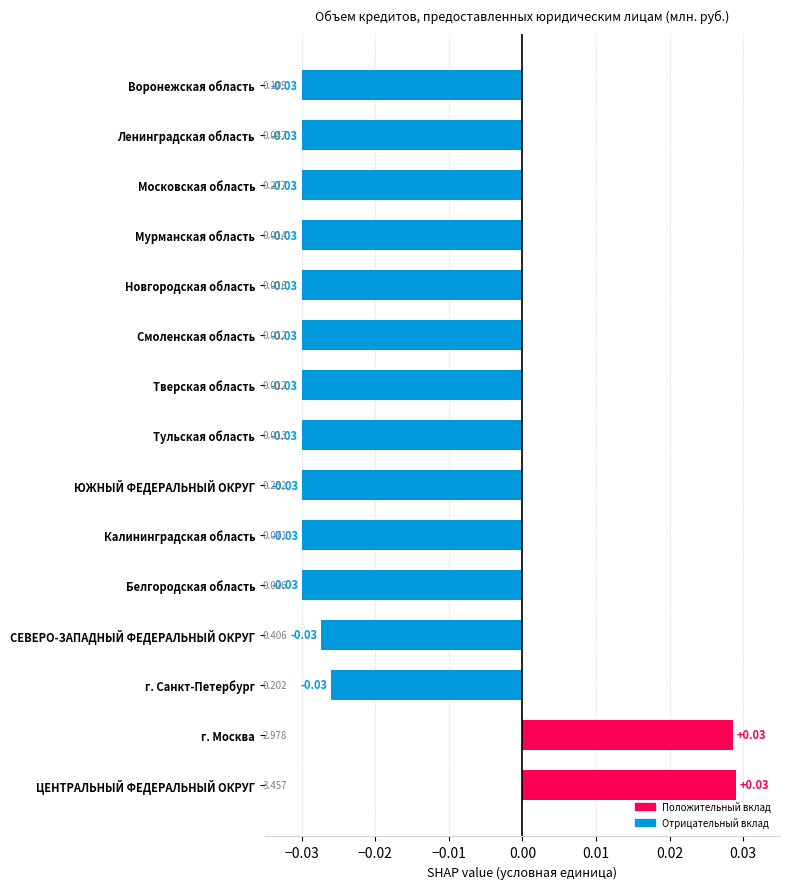

Which has a higher value, СЕВЕРО-ЗАПАДНЫЙ ФЕДЕРАЛЬНЫЙ ОКРУГ or Тульская область?

СЕВЕРО-ЗАПАДНЫЙ ФЕДЕРАЛЬНЫЙ ОКРУГ